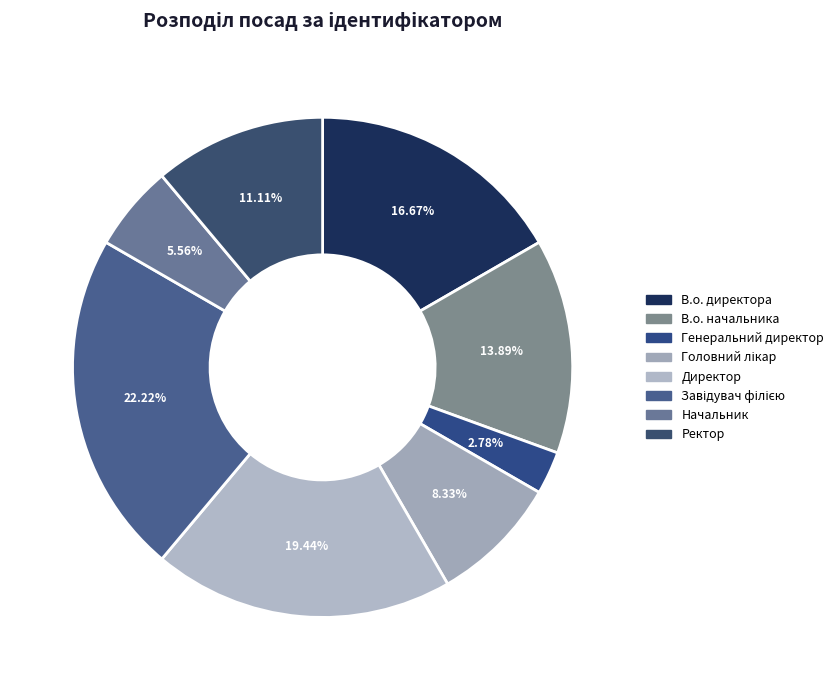

How many slices are in this pie chart?

8